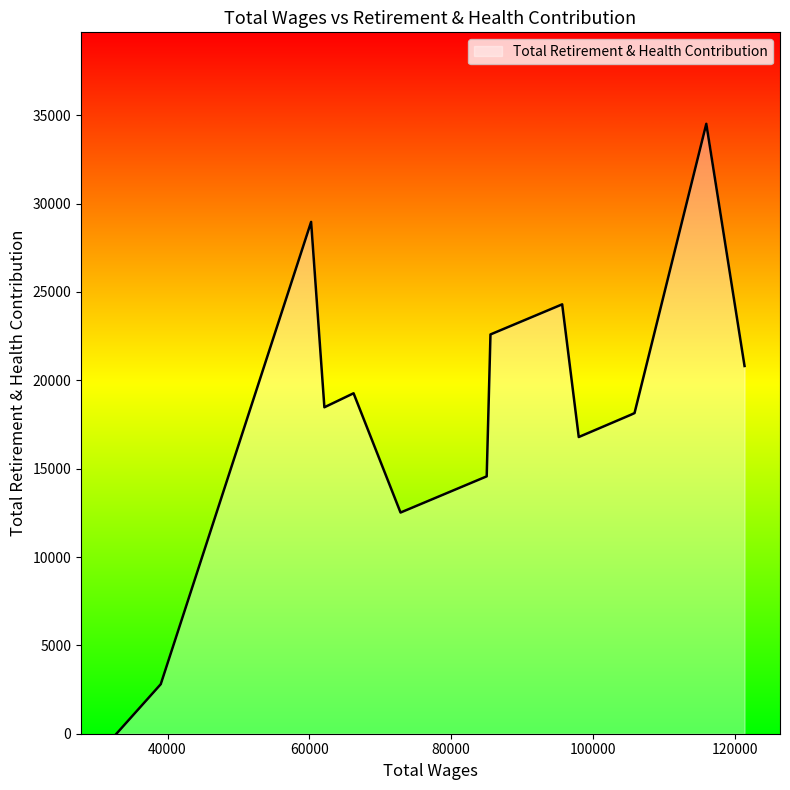

What is the difference between the maximum and minimum values?

34517